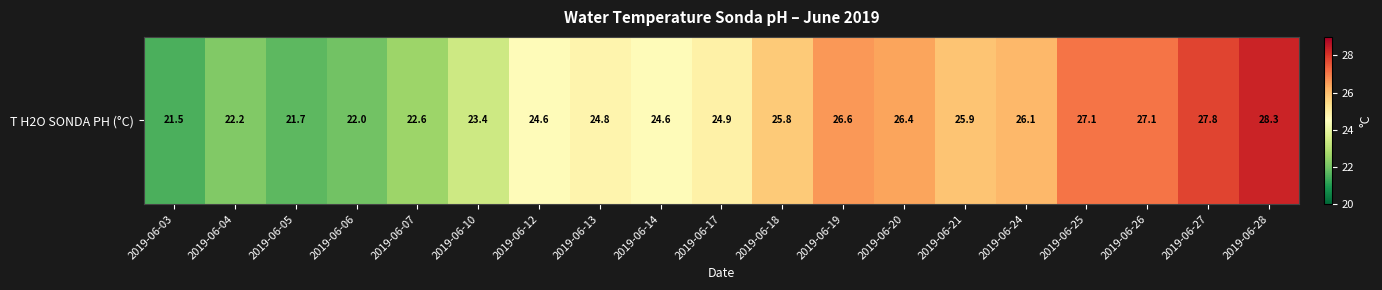

How many data points are less than 24?

6